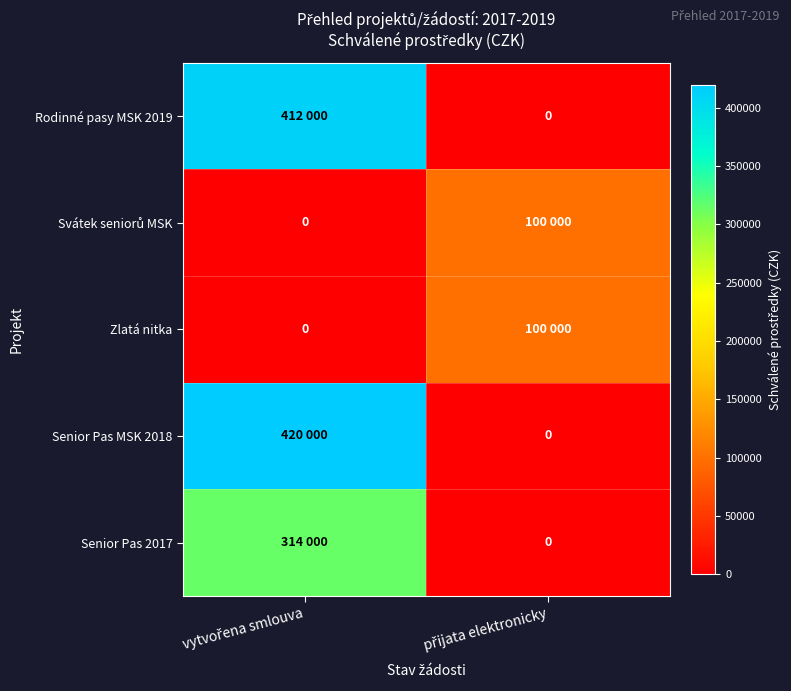

What is the difference between the Senior Pas MSK 2018 values at přijata elektronicky and vytvořena smlouva?

420000